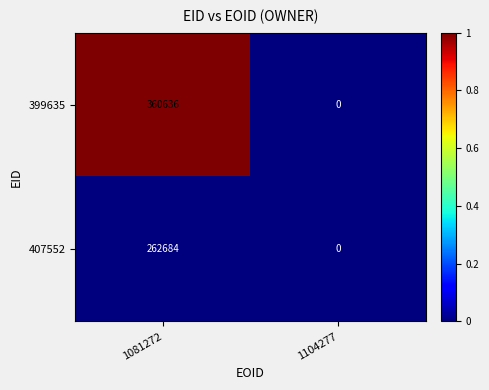

Reading left to right, what are all the values shown in this chart?

399635: 1081272=360636	1104277=0
407552: 1081272=262684	1104277=0